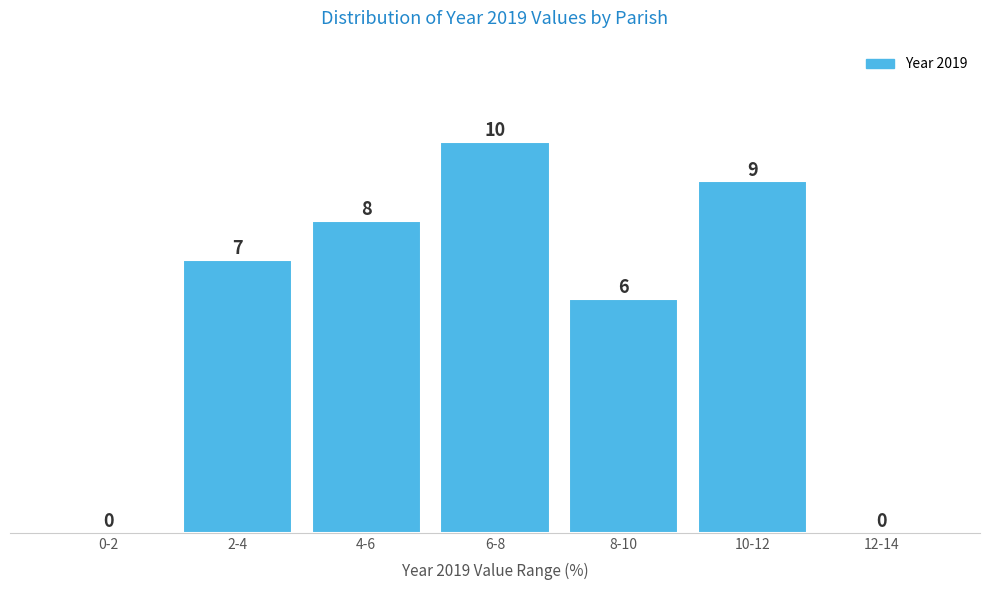

Reading left to right, transcribe all the data shown in this chart.

0-2=0	2-4=7	4-6=8	6-8=10	8-10=6	10-12=9	12-14=0